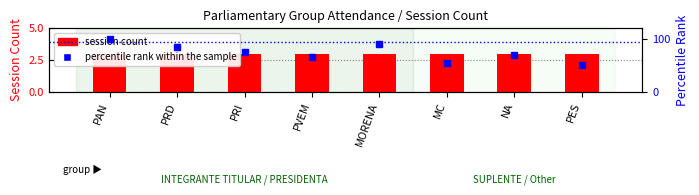

Reading right to left, list all the values displayed in this chart.

session count: PES=3	NA=3	MC=3	MORENA=3	PVEM=3	PRI=3	PRD=3	PAN=3
percentile rank within the sample: PES=50	NA=70	MC=55	MORENA=90	PVEM=65	PRI=75	PRD=85	PAN=100